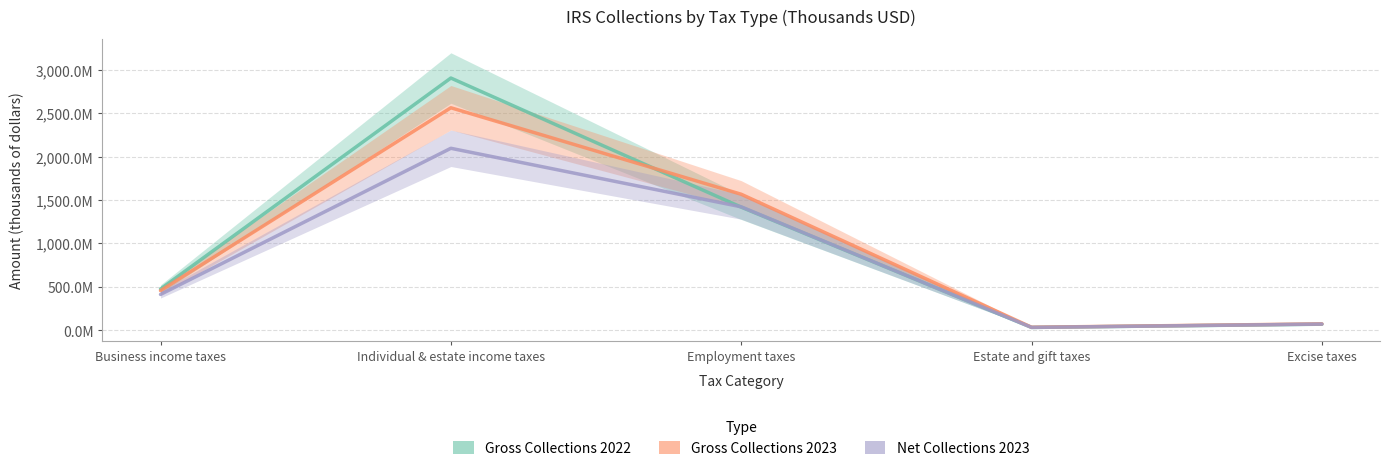

Where do Net Collections 2023 and Gross Collections 2022 first cross each other?

Individual & estate income taxes and Employment taxes